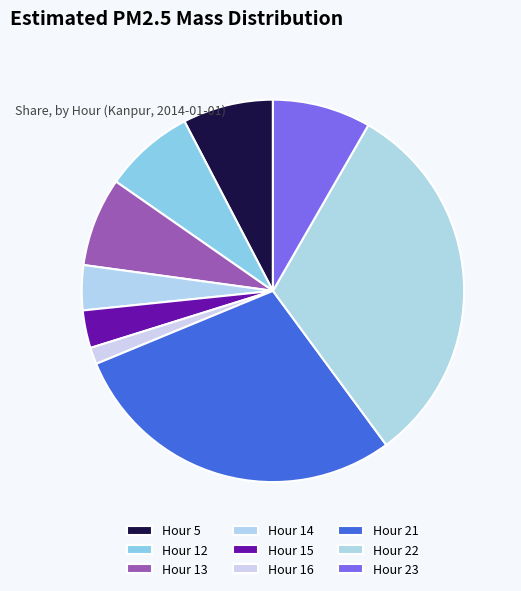

Is it true that Hour 21 is 29% of the pie?

True